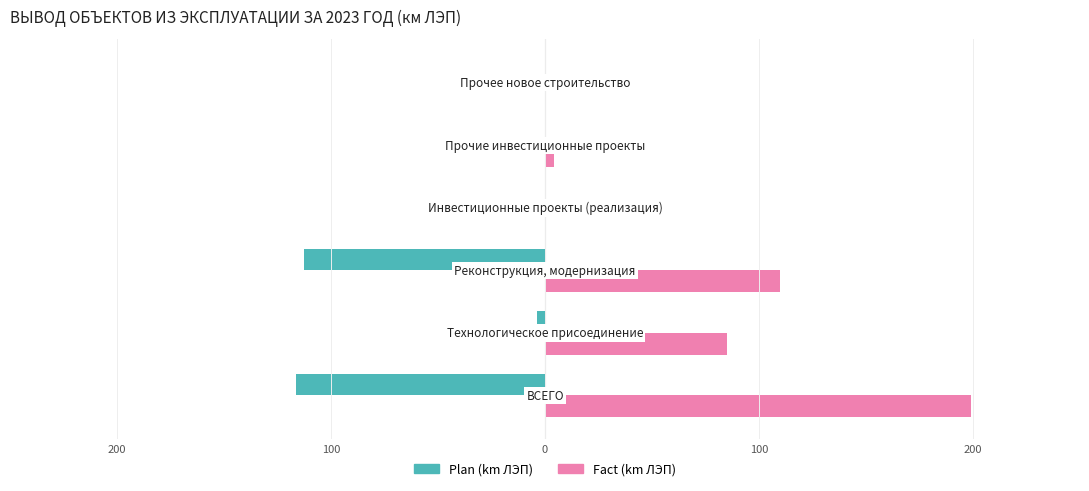

What are all the series names shown in the legend?

Plan (km ЛЭП), Fact (km ЛЭП)